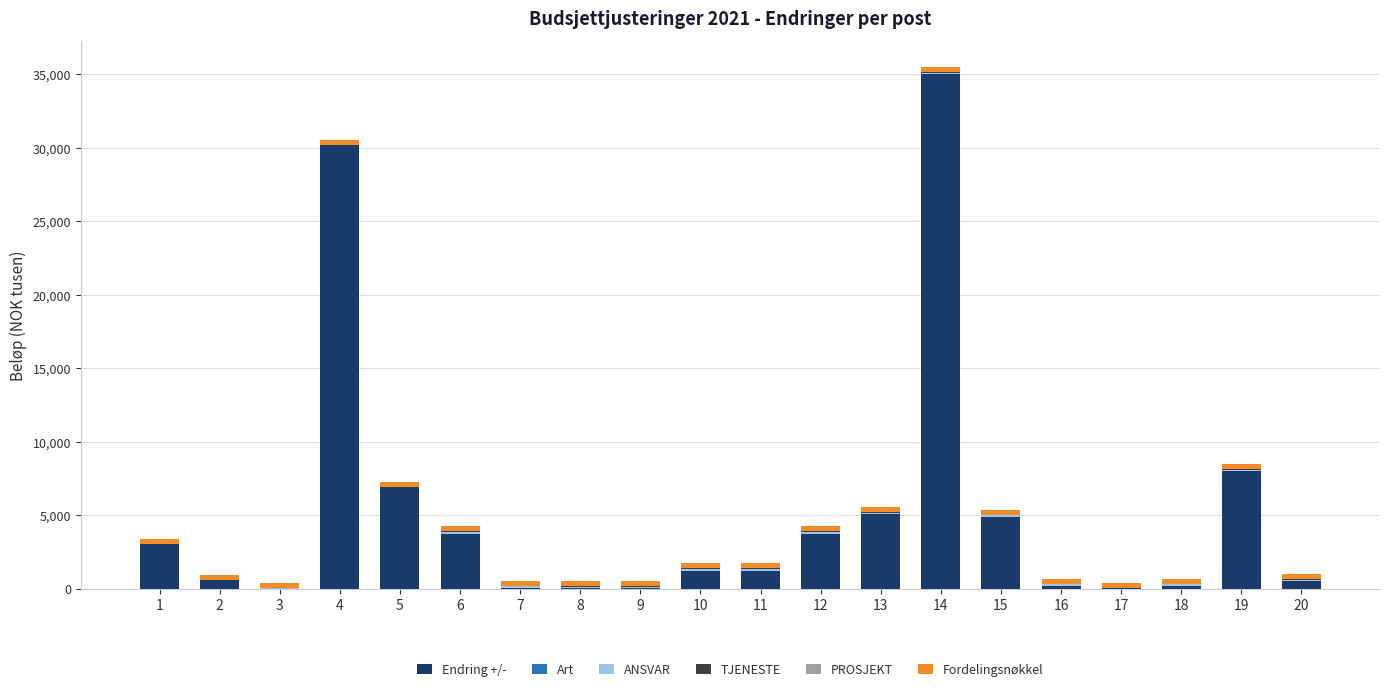

Are the bars grouped side by side (vs. stacked)?

No